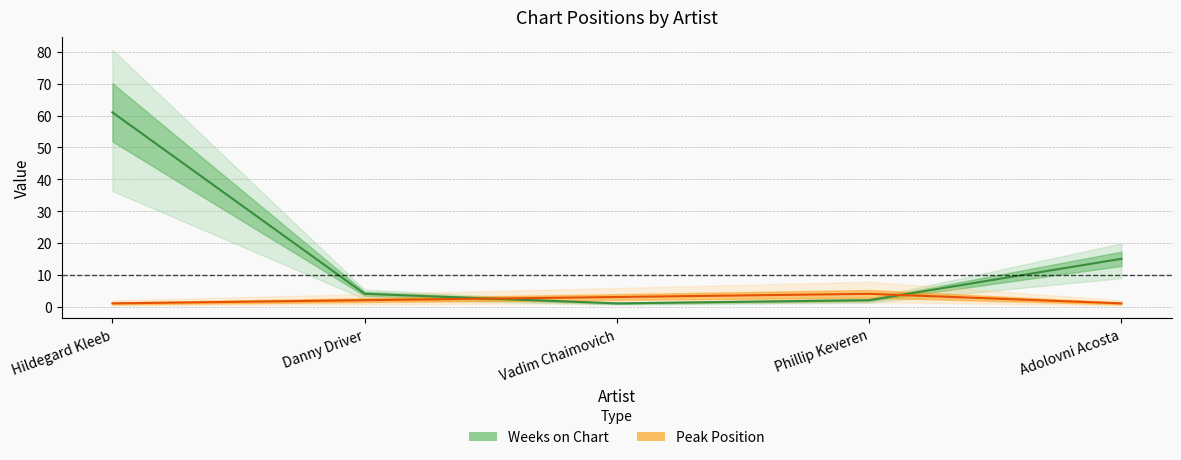

What is the label of the 4th point from the right?

Danny Driver